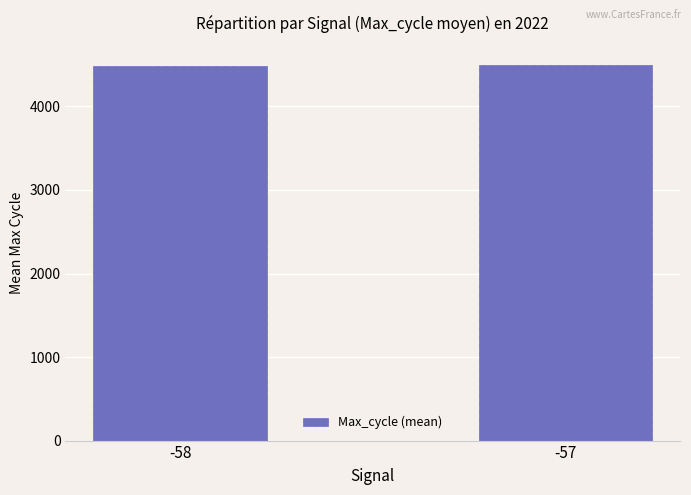

What is the sum of all values?

8987.8